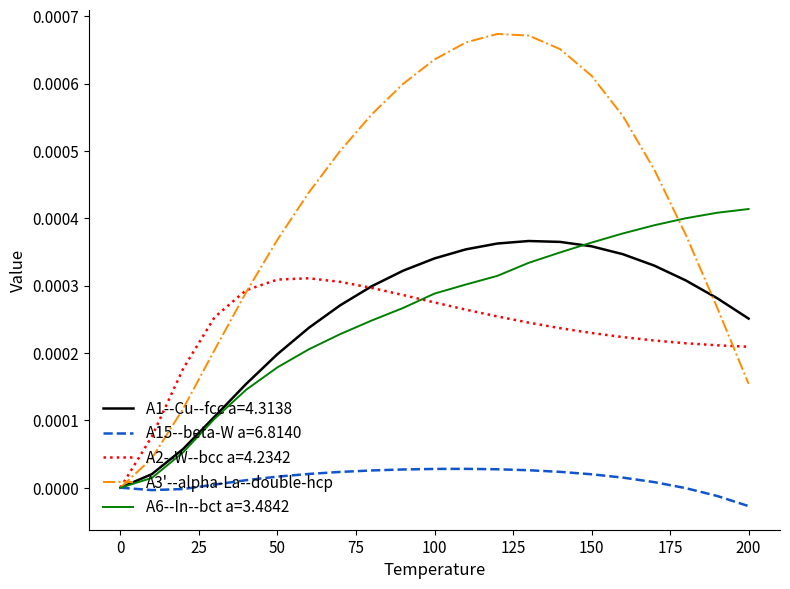

Rank the series by their maximum value, from highest to lowest.

A3'--alpha-La--double-hcp, A6--In--bct a=3.4842, A1--Cu--fcc a=4.3138, A2--W--bcc a=4.2342, A15--beta-W a=6.8140